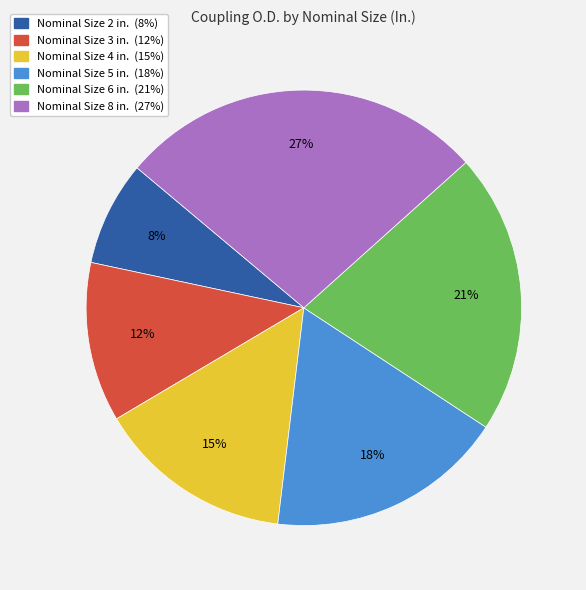

To the nearest percent, what is the difference between the largest and smallest slice percentages?

19%